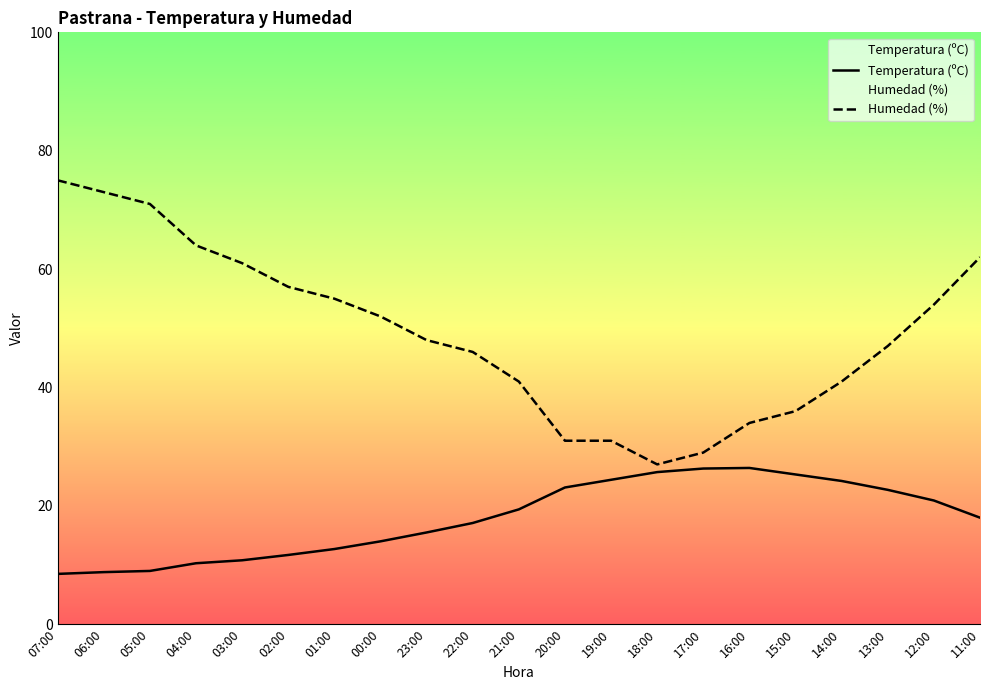

True or false: Temperatura (ºC) and Humedad (%) cross at least once.

False